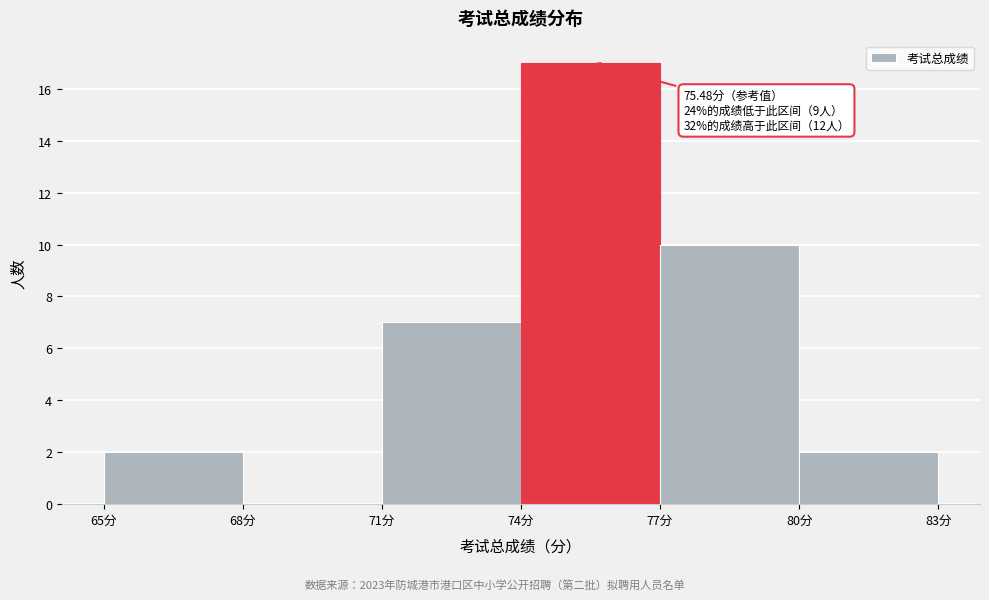

Which range on the x-axis has the tallest bar?

74 to 77